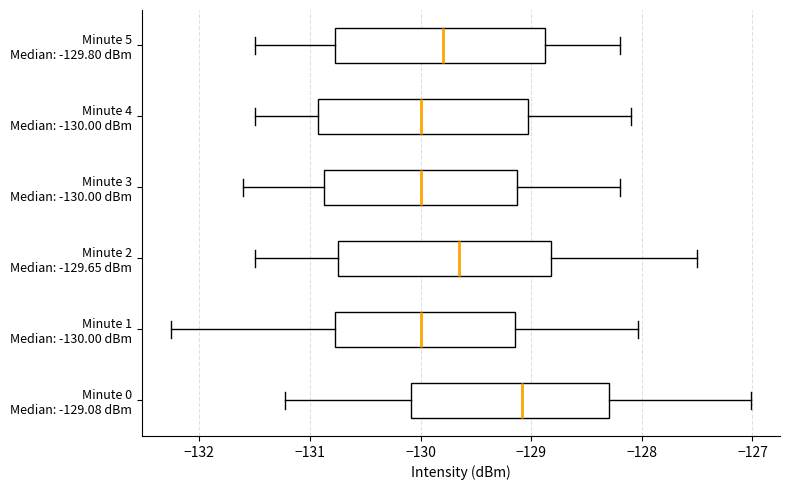

Reading bottom to top, transcribe this box plot: for each box, give where its median line is, the range the box spans, and where its two whiskers end, as read against the x-axis. The values are not printed on the chart, so give them approximately, as read against the axis.

Minute 0 Median: -129.08 dBm: median -129.1, box -130.1 to -128.3, whiskers -131.2 to -127.0
Minute 1 Median: -130.00 dBm: median -130.0, box -130.8 to -129.1, whiskers -132.3 to -128.0
Minute 2 Median: -129.65 dBm: median -129.6, box -130.7 to -128.8, whiskers -131.5 to -127.5
Minute 3 Median: -130.00 dBm: median -130.0, box -130.9 to -129.1, whiskers -131.6 to -128.2
Minute 4 Median: -130.00 dBm: median -130.0, box -130.9 to -129.0, whiskers -131.5 to -128.1
Minute 5 Median: -129.80 dBm: median -129.8, box -130.8 to -128.9, whiskers -131.5 to -128.2